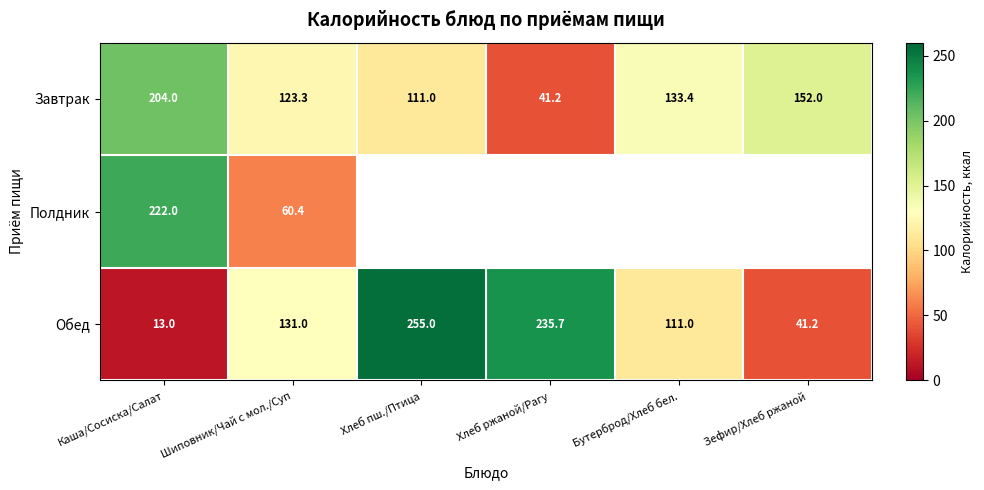

How many series are shown in this chart?

3